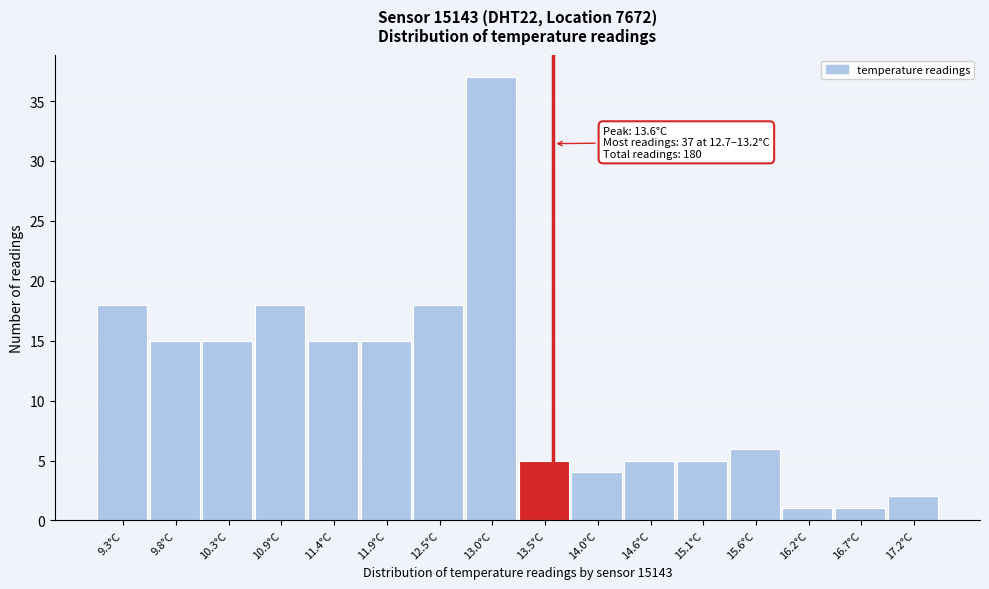

Over which range of the x-axis is the bar tallest?

12.7 to 13.3